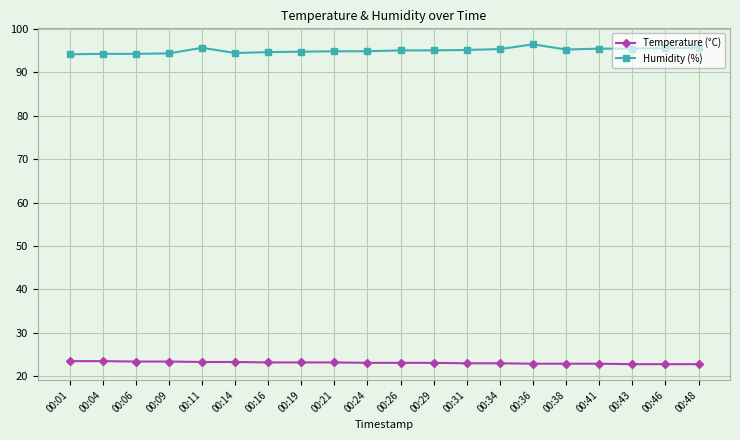

What is the difference between the maximum and second lowest values in the Temperature (°C) series?

0.7